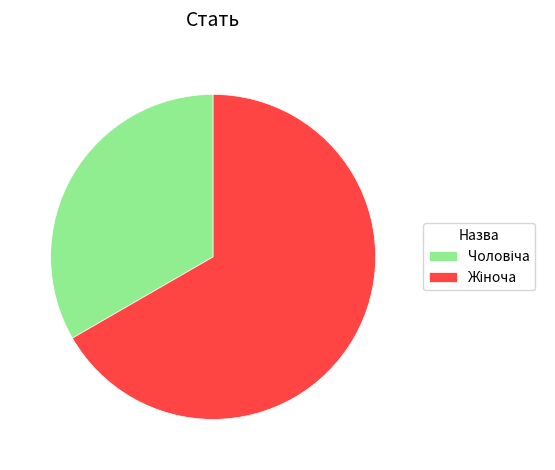

Is there any slice that represents more than half of the pie?

Yes